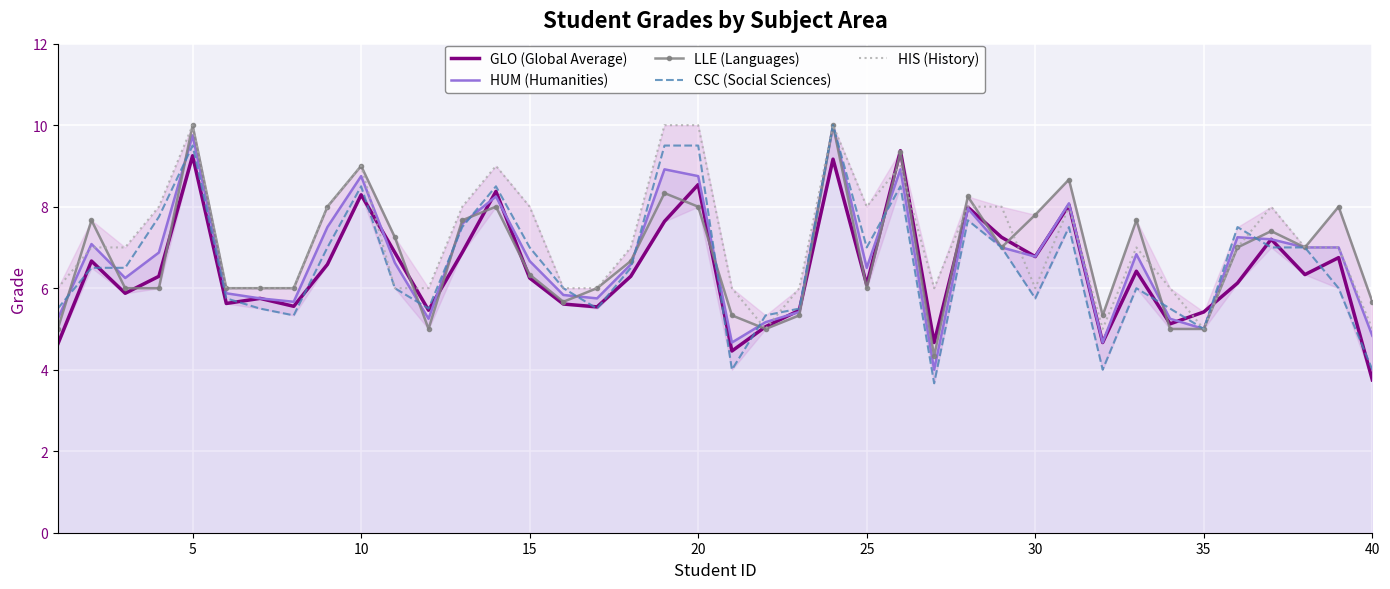

What is the spread (max minus min) of values at 25?

2.0